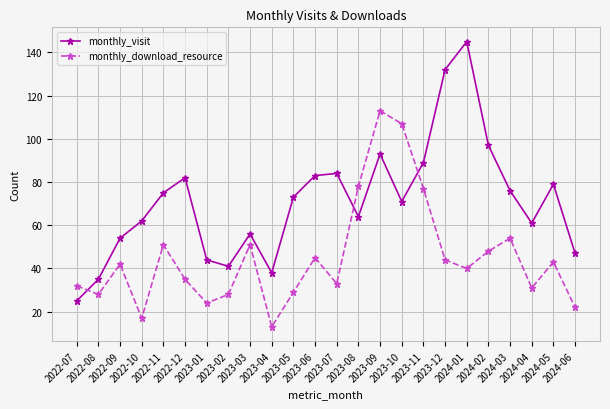

What is the greatest value displayed?

145